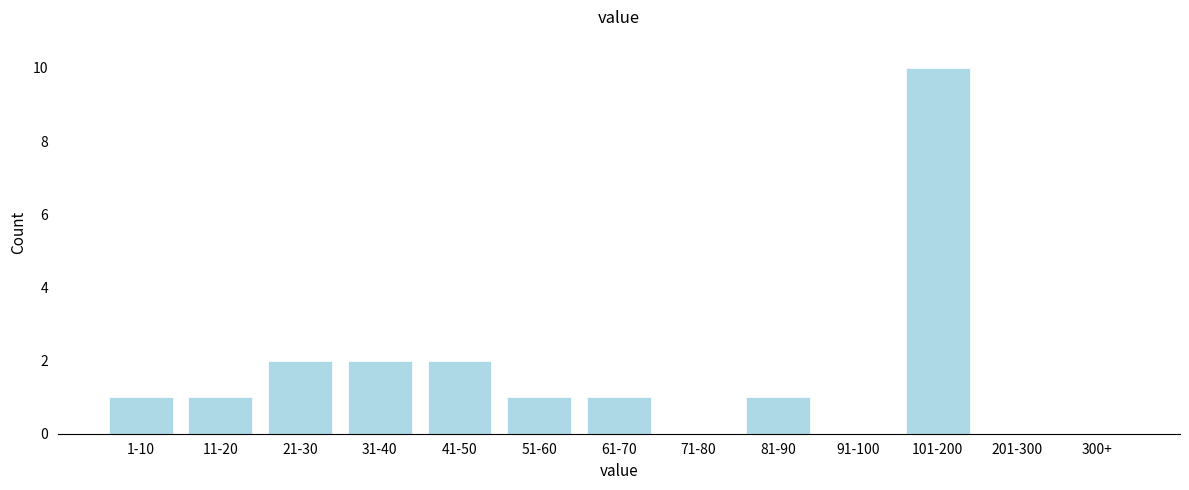

Reading left to right, extract all data points from this chart.

1-10=1	11-20=1	21-30=2	31-40=2	41-50=2	51-60=1	61-70=1	71-80=0	81-90=1	91-100=0	101-200=10	201-300=0	300+=0